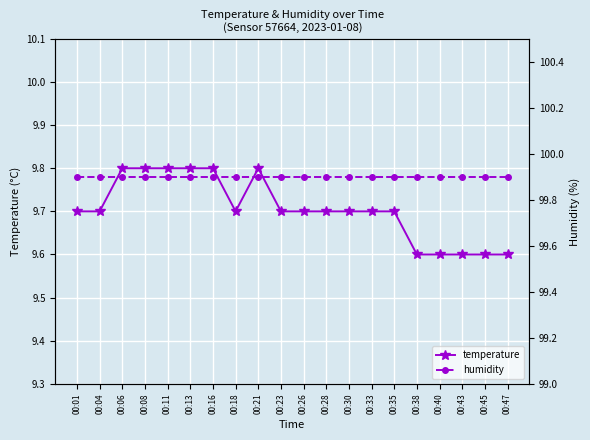

Which has a higher value, 00:04 or 00:45?

00:04